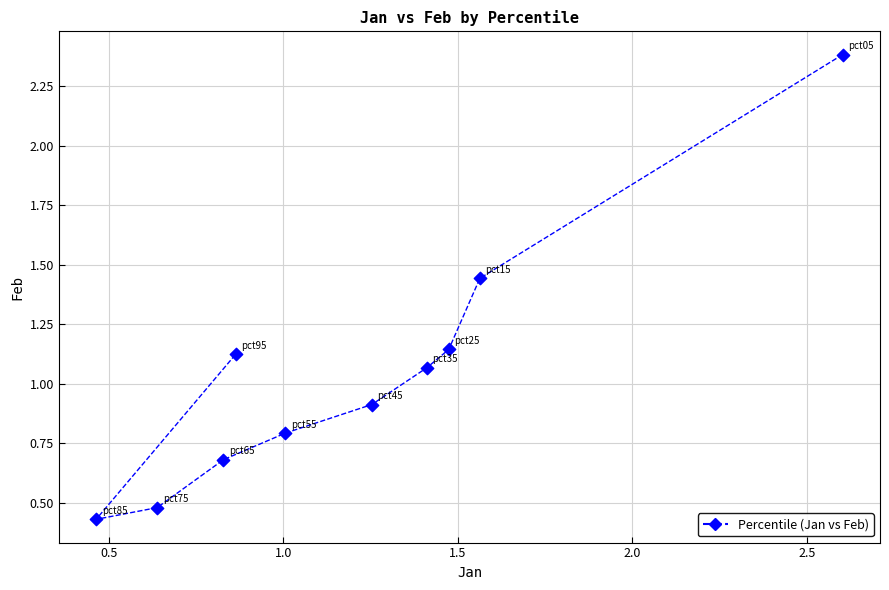

What is the average X value?

1.2